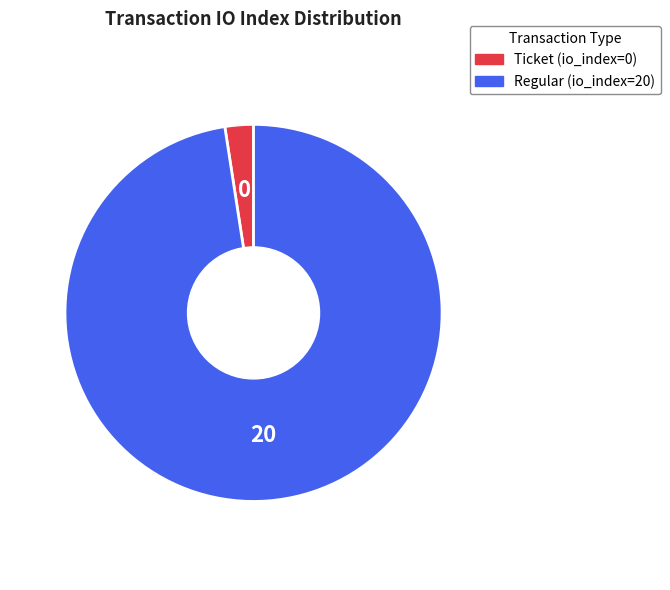

Which slice is the largest?

Regular (io_index=20)